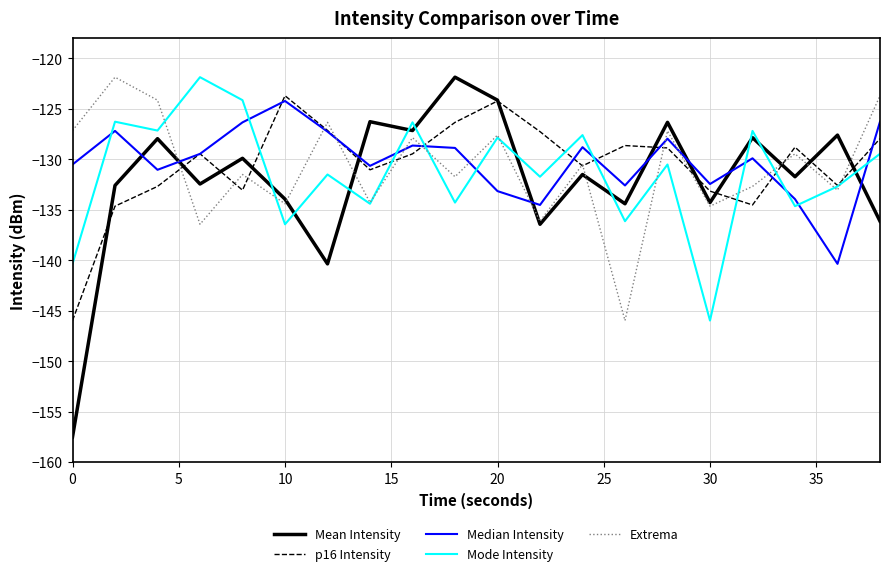

What is the minimum value shown in the chart?

-157.5